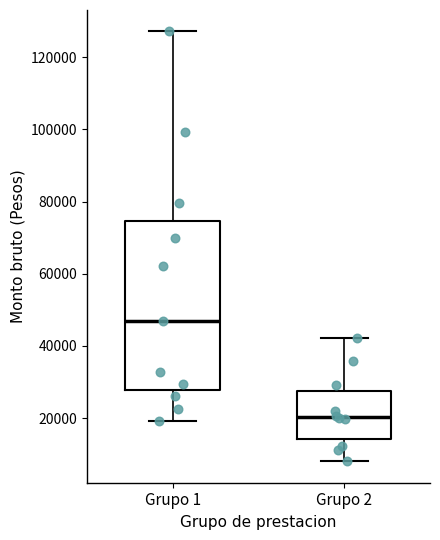

Which box is the tallest, from its lower edge to its upper edge?

Grupo 1